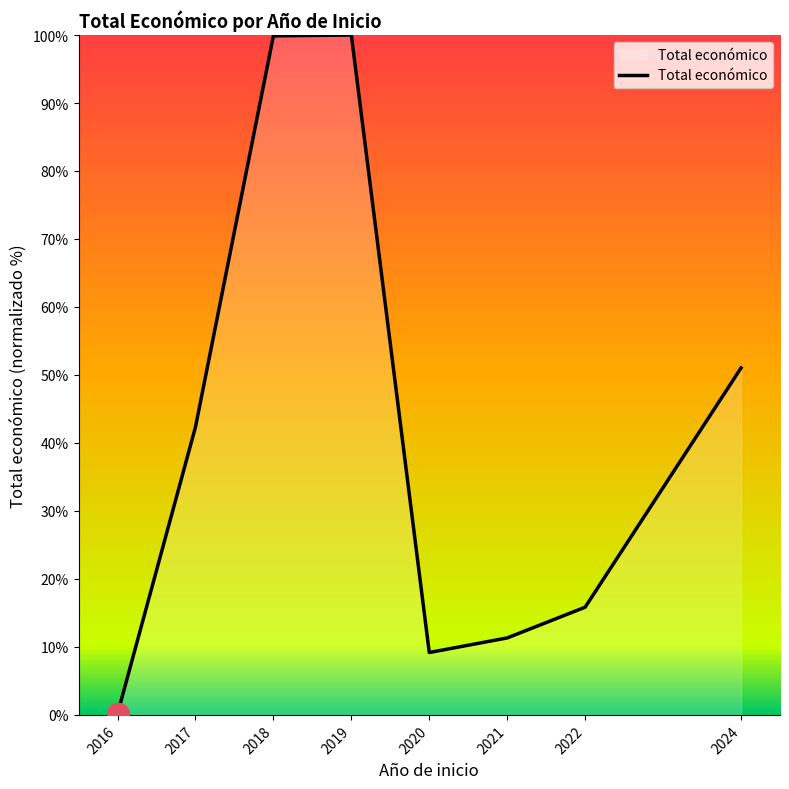

What is the difference between the maximum and minimum values?

99.8